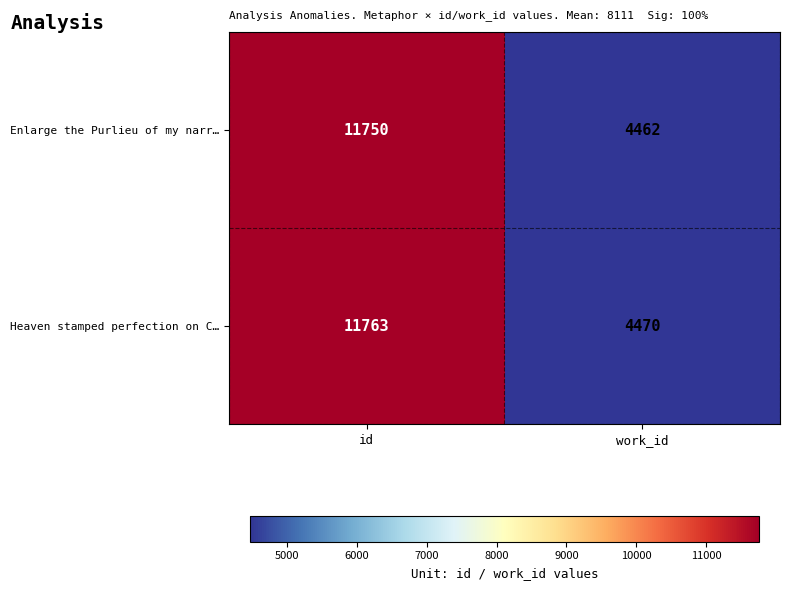

What is the difference between the Heaven stamped perfection on C… values at id and work_id?

7293